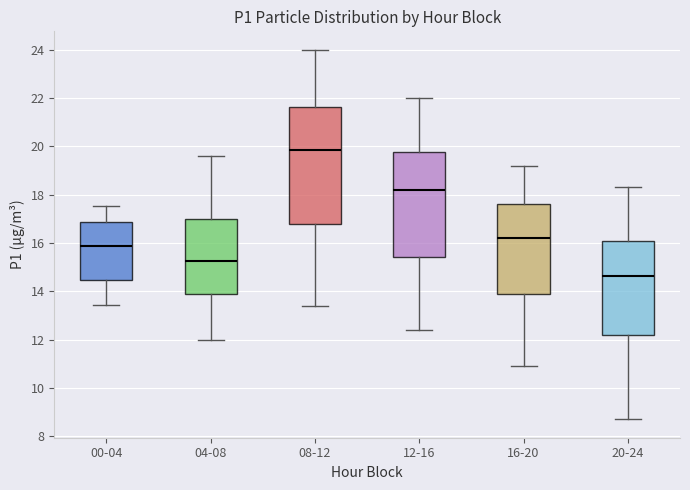

Where does the median line of the box for 20-24 sit on the y-axis? The values are not printed on the chart, so give them approximately, as read against the axis.

14.6